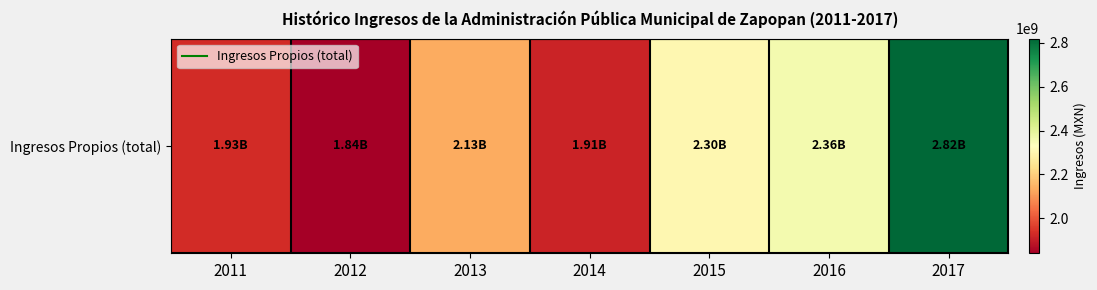

The chart shows a value of 1914037136.0 at 2014. True or false?

True